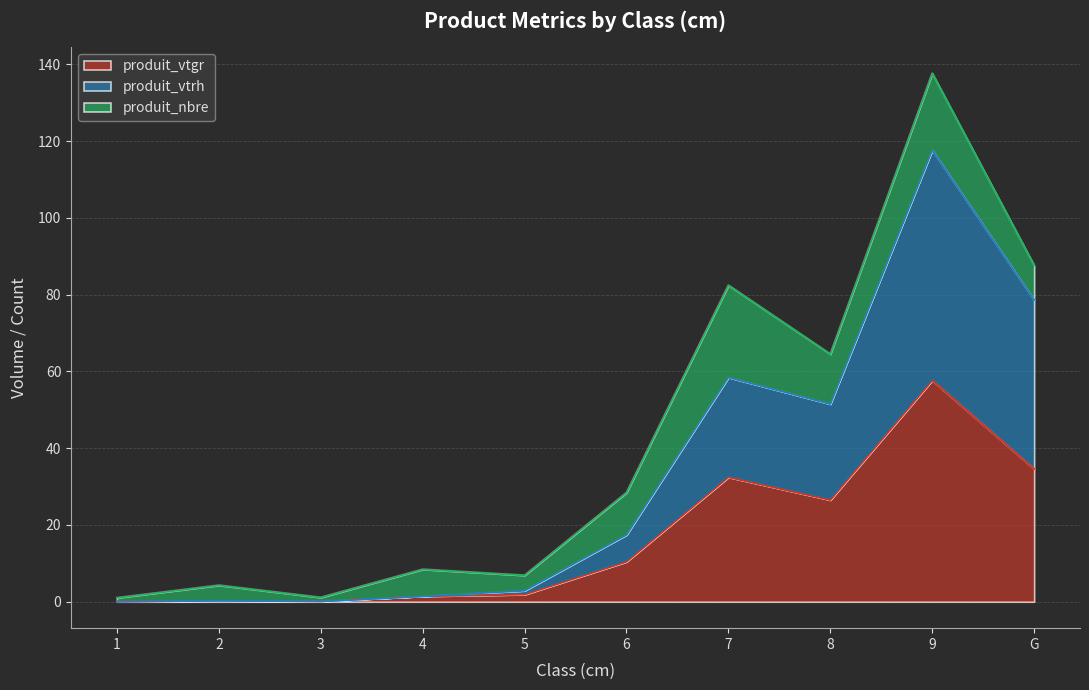

How many values in the produit_vtgr series exceed 10?

5